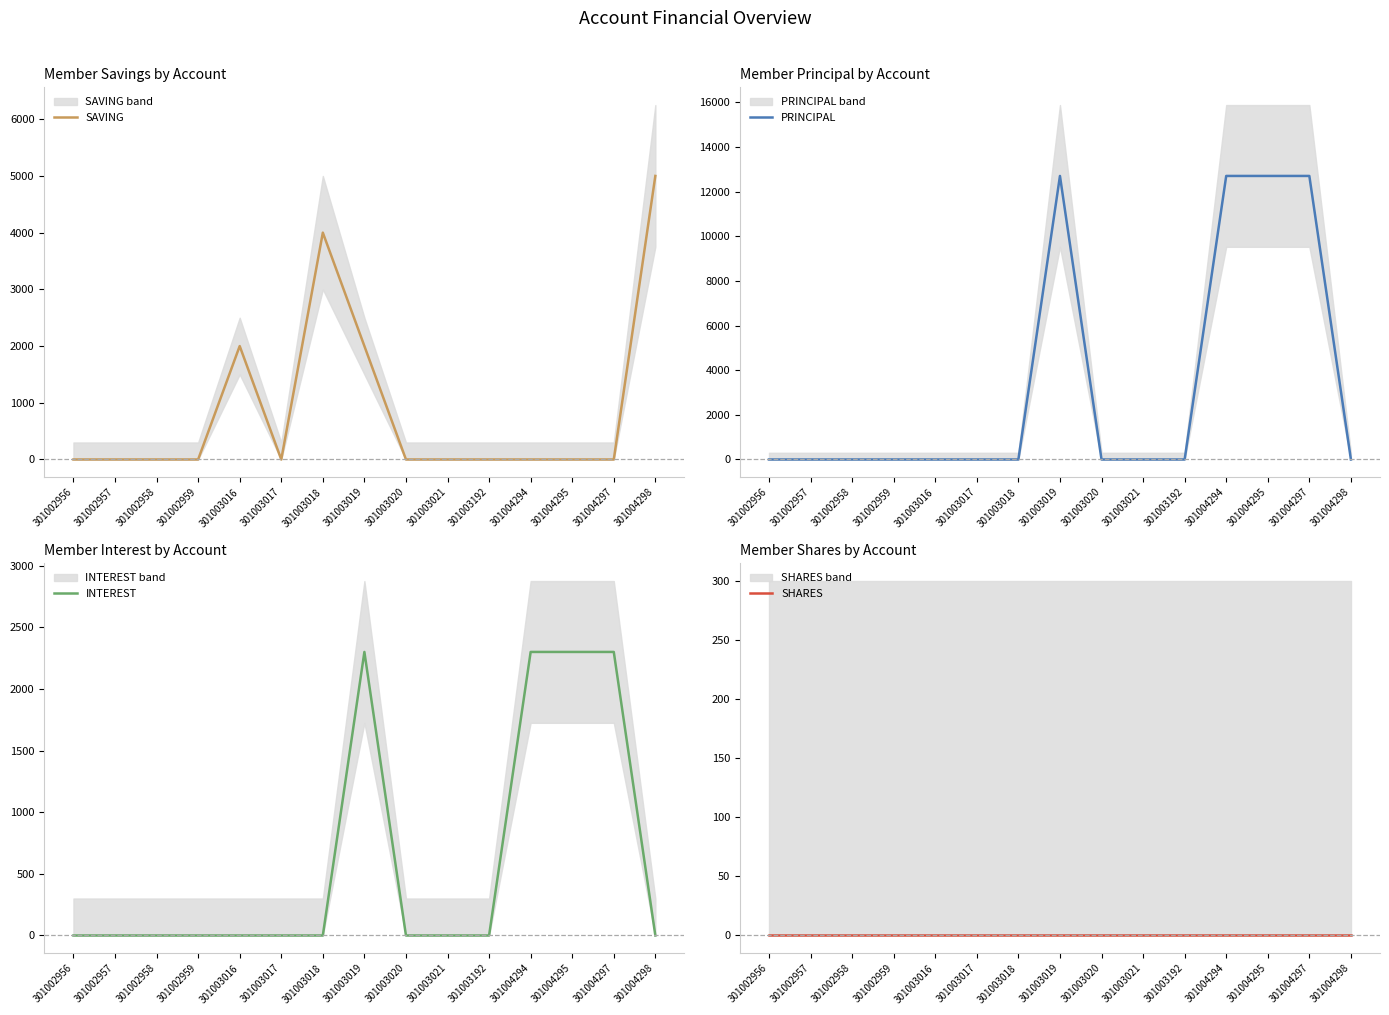

How many data points in PRINCIPAL are above 0?

4